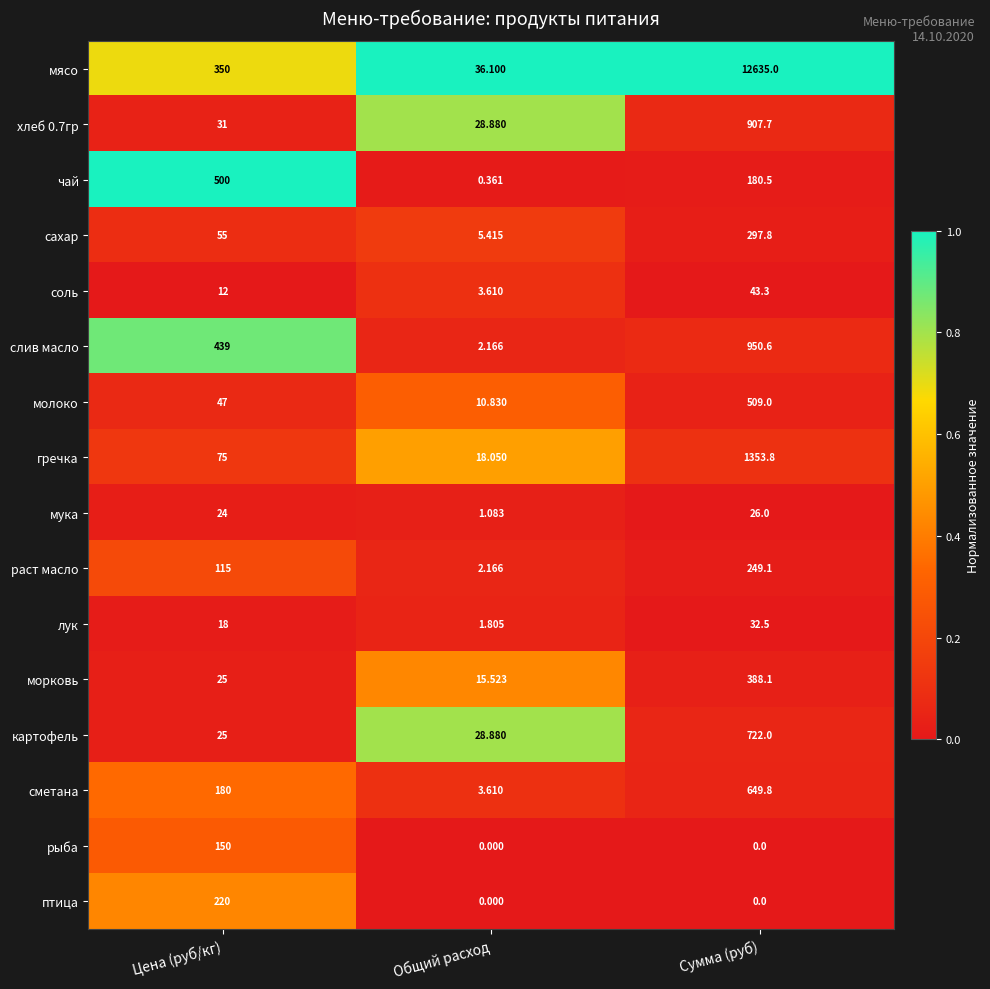

List the series in order of their peak value, highest first.

мясо, гречка, слив масло, хлеб 0.7гр, картофель, сметана, молоко, чай, морковь, сахар, раст масло, птица, рыба, соль, лук, мука